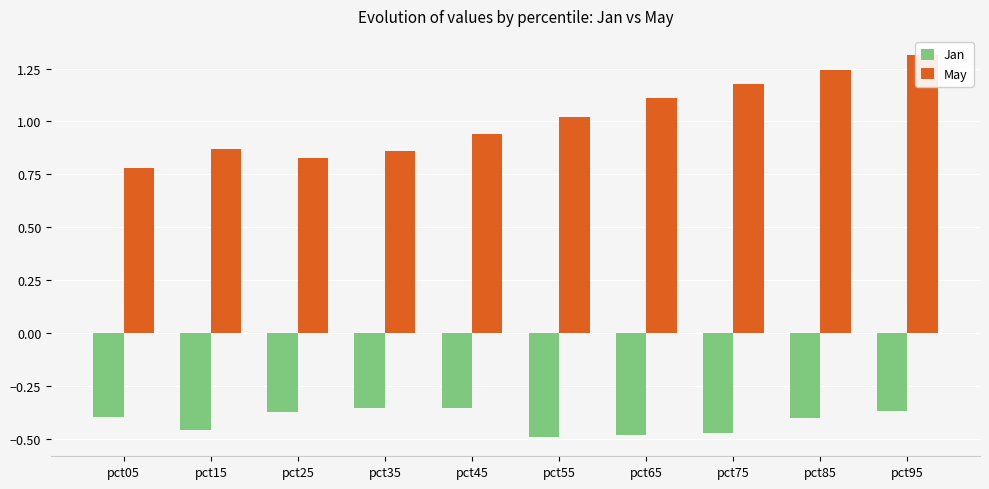

List the labels in order of May value, largest first.

pct95, pct85, pct75, pct65, pct55, pct45, pct15, pct35, pct25, pct05